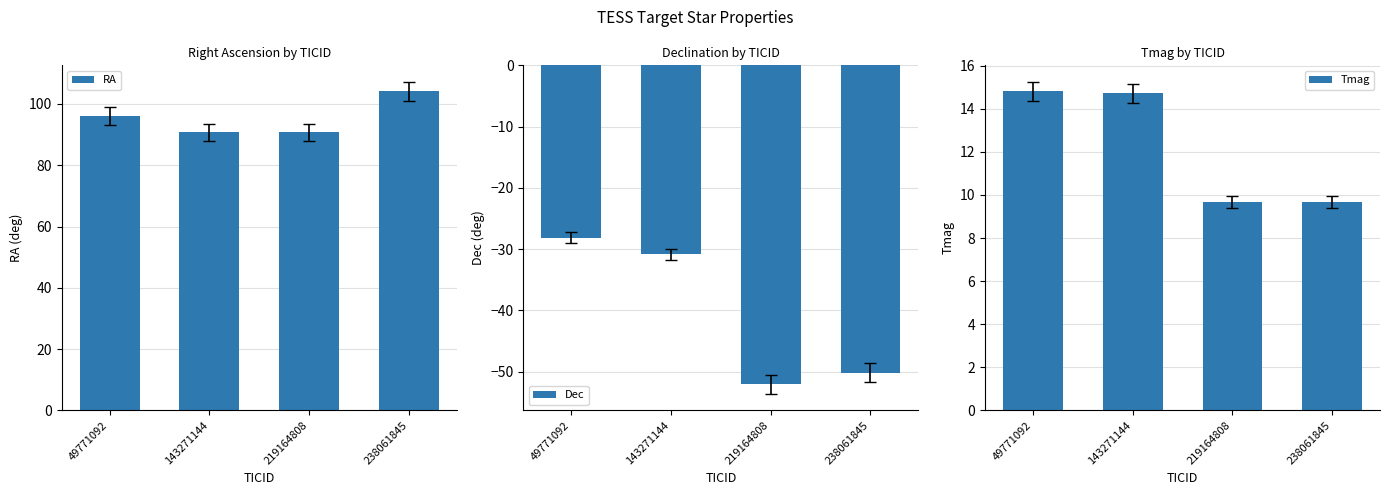

What is the sum of all RA values?

381.7